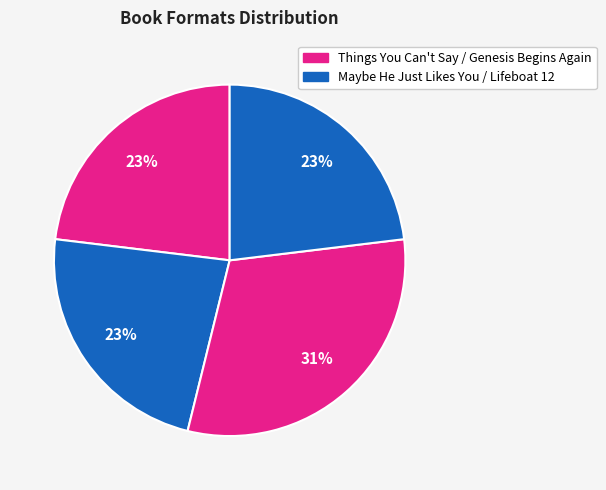

Is there a majority slice in this chart?

No